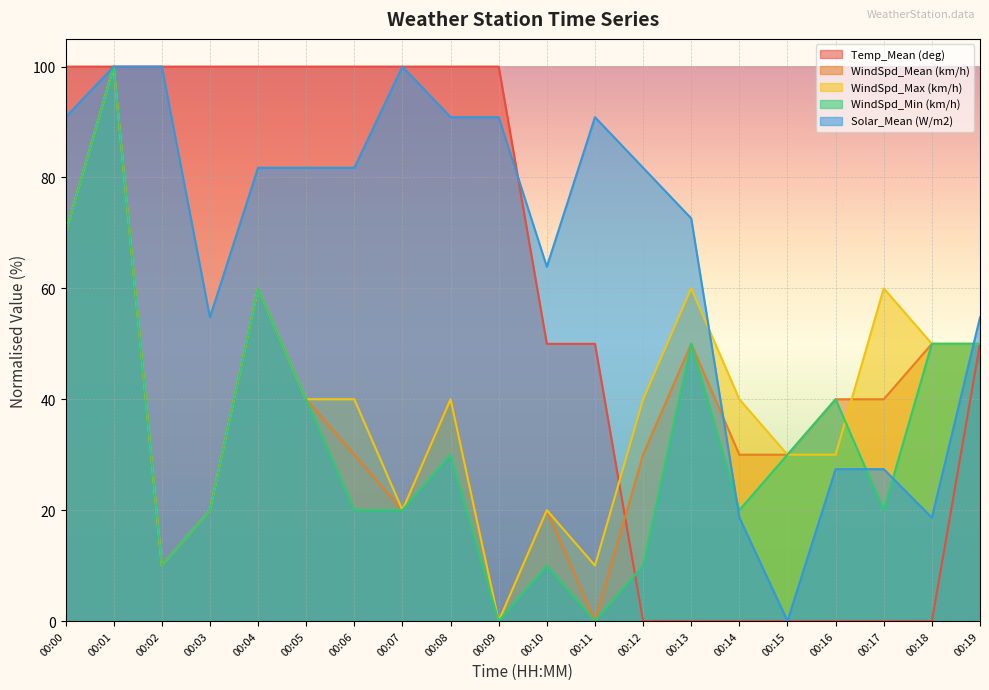

True or false: Temp_Mean (deg) has a value of 0.0 at 00:15.

True